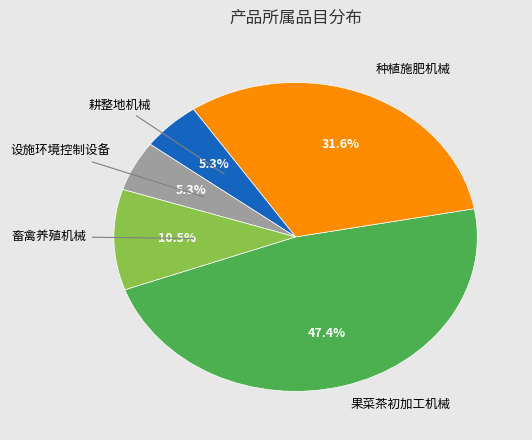

Is there a majority slice in this chart?

No